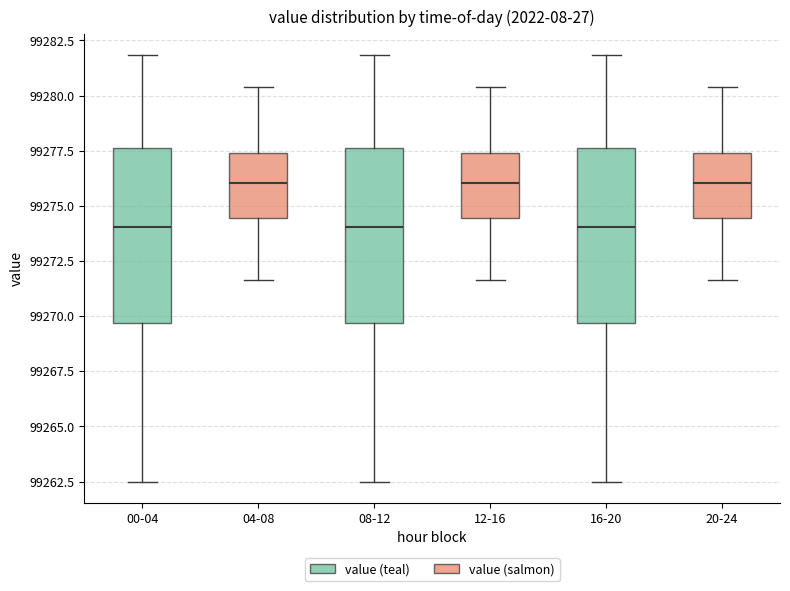

Reading left to right, read every box against the y-axis: the position of its median line, the range the box covers, and the ends of its whiskers. The values are not printed on the chart, so give them approximately, as read against the axis.

00-04: median 99274.0, box 99269.5 to 99277.5, whiskers 99262.5 to 99282.0
04-08: median 99276.0, box 99274.5 to 99277.5, whiskers 99271.5 to 99280.5
08-12: median 99274.0, box 99269.5 to 99277.5, whiskers 99262.5 to 99282.0
12-16: median 99276.0, box 99274.5 to 99277.5, whiskers 99271.5 to 99280.5
16-20: median 99274.0, box 99269.5 to 99277.5, whiskers 99262.5 to 99282.0
20-24: median 99276.0, box 99274.5 to 99277.5, whiskers 99271.5 to 99280.5